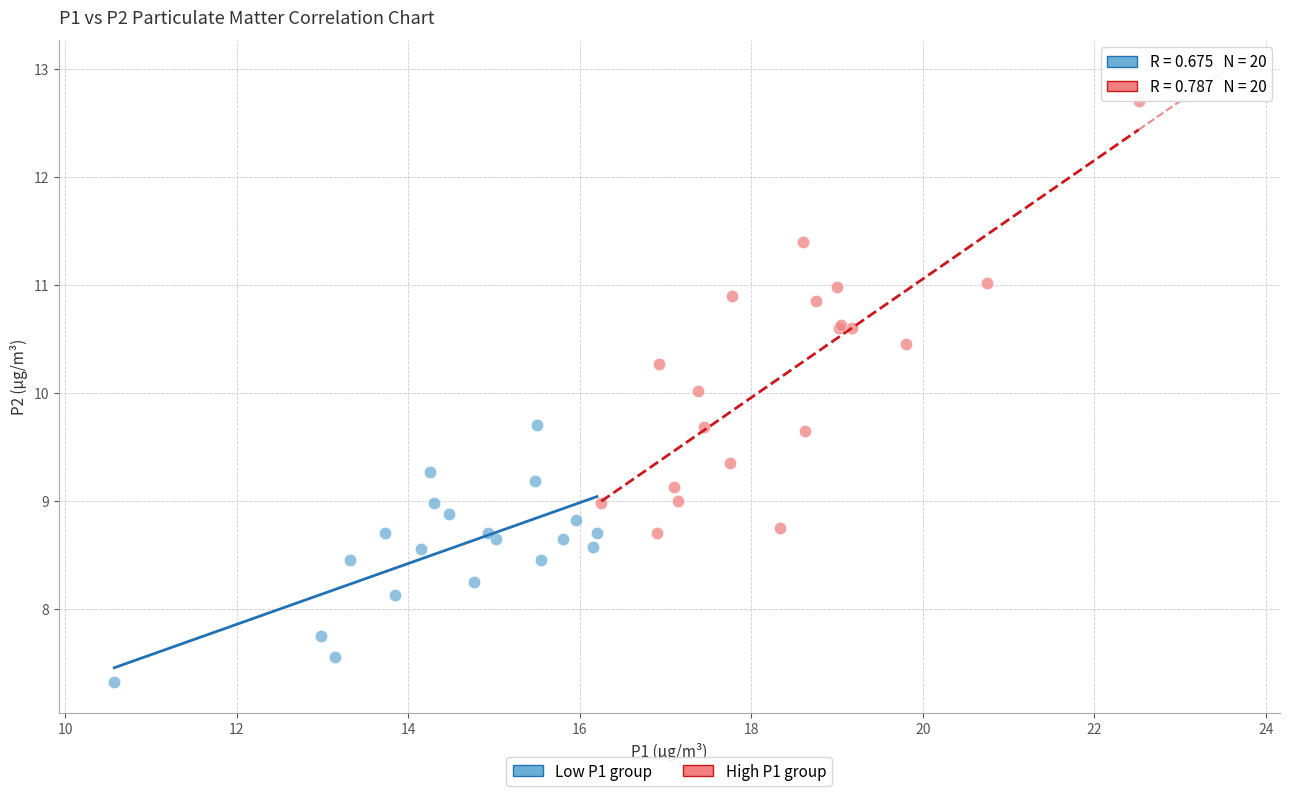

Which series reaches the maximum Y coordinate?

High P1 group